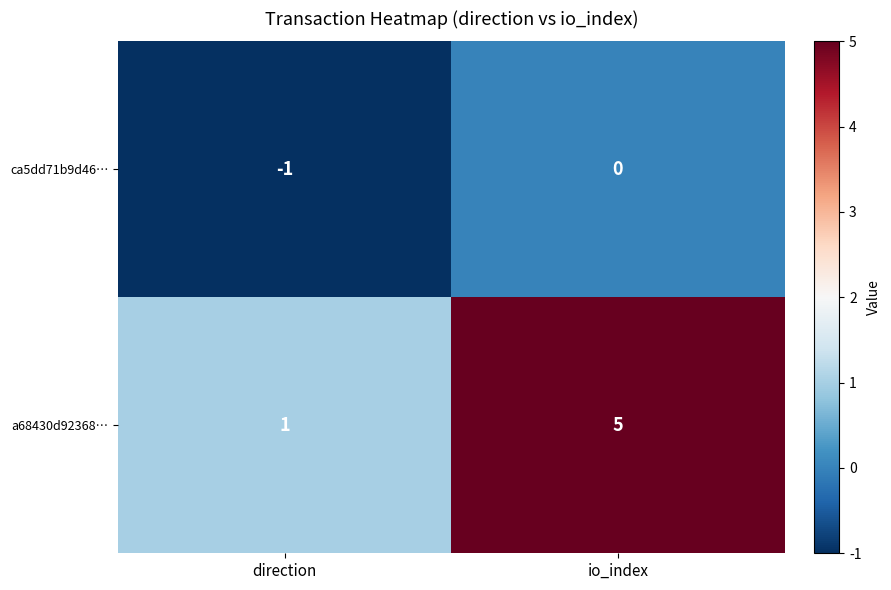

Reading left to right, list all the values displayed in this chart.

ca5dd71b9d46…: direction=-1	io_index=0
a68430d92368…: direction=1	io_index=5